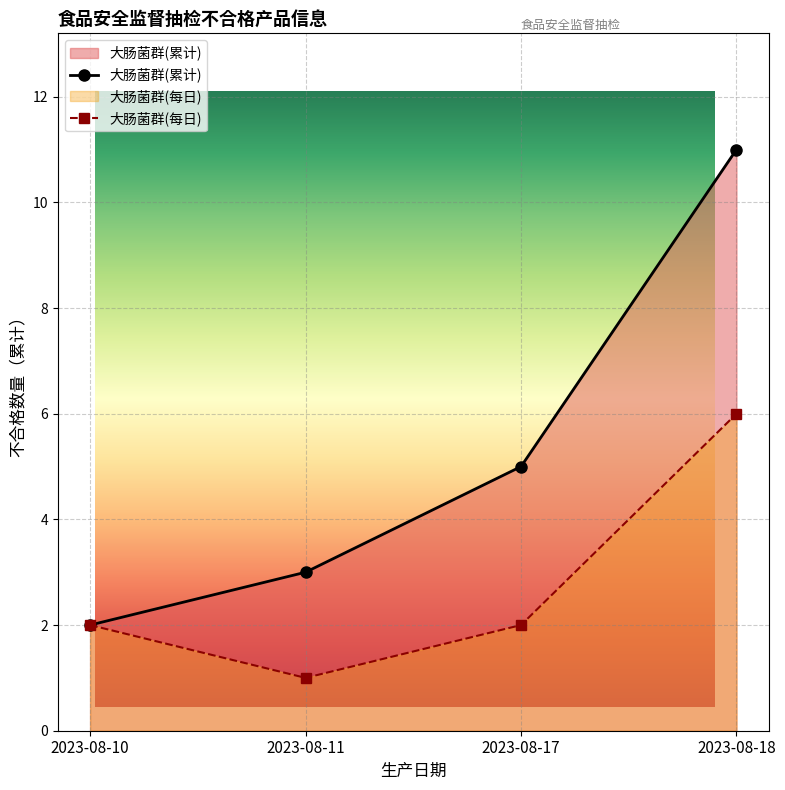

At which label does the data first exceed 6?

2023-08-18